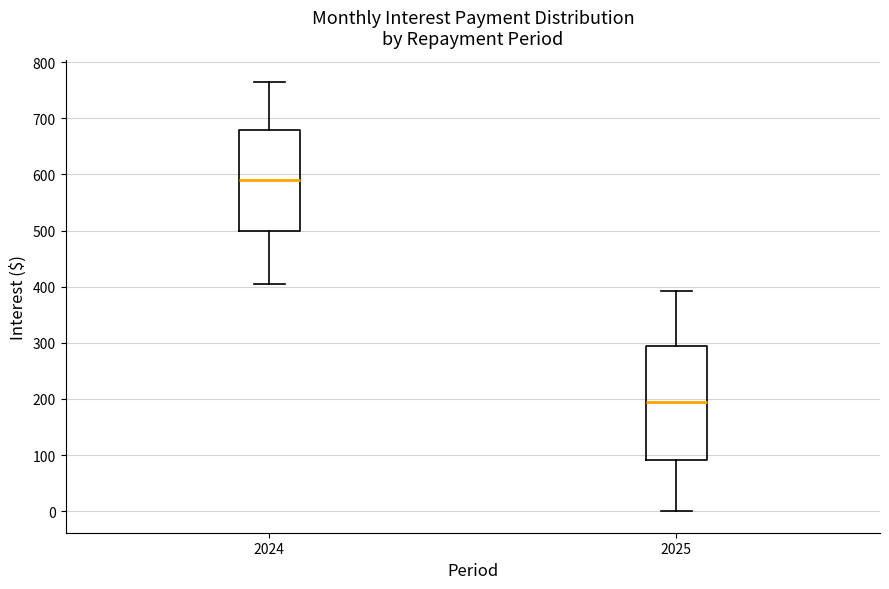

Reading left to right, transcribe this box plot: for each box, give where its median line is, the range the box spans, and where its two whiskers end, as read against the y-axis. The values are not printed on the chart, so give them approximately, as read against the axis.

2024: median 590, box 500 to 680, whiskers 410 to 760
2025: median 200, box 90 to 300, whiskers 0 to 390